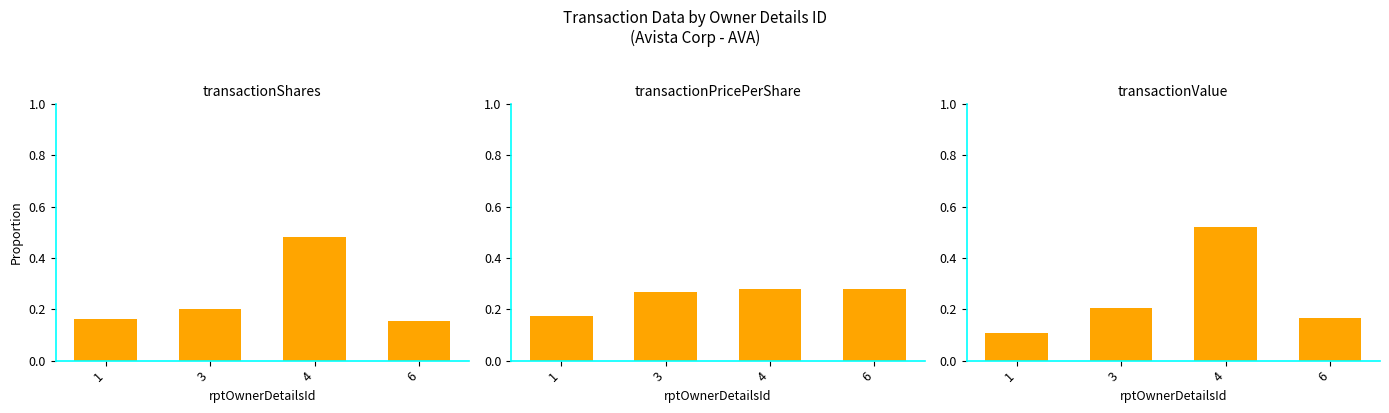

True or false: transactionShares has a value of 0.2 at 6.

True